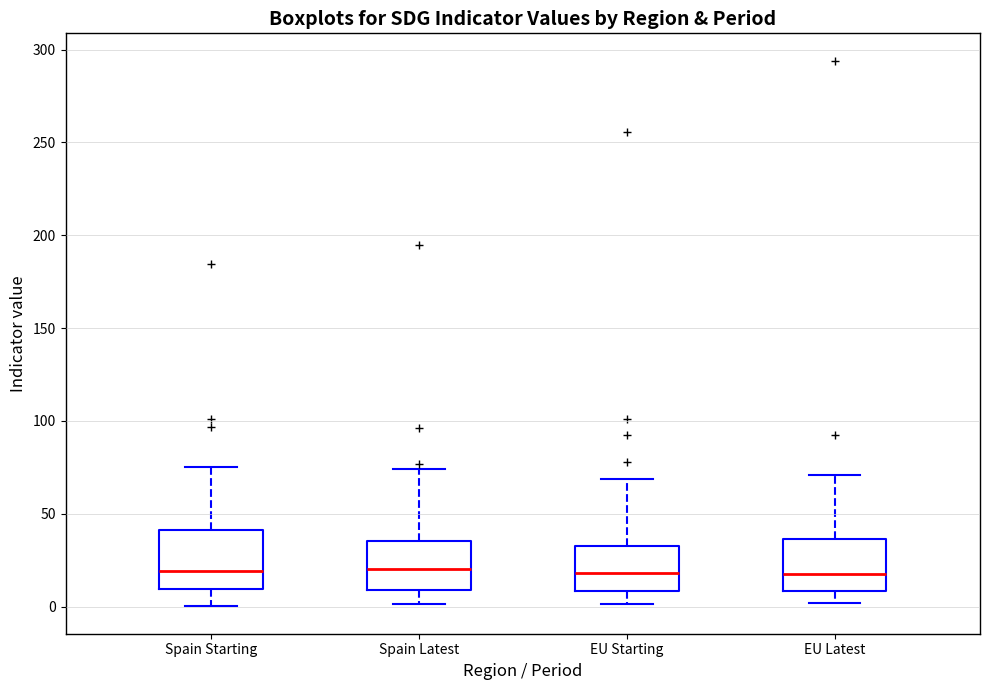

Where is the lower edge of the box for Spain Starting on the y-axis? The values are not printed on the chart, so give them approximately, as read against the axis.

10